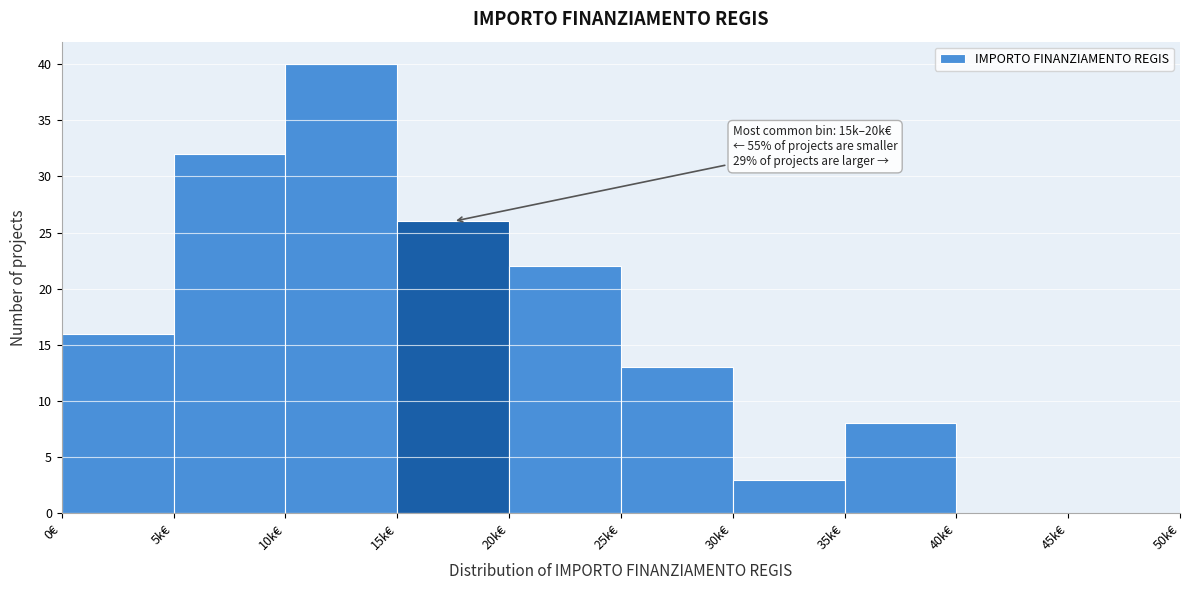

Reading left to right, what are all the values shown in this chart?

0€=16	5k€=32	10k€=40	15k€=26	20k€=22	25k€=13	30k€=3	35k€=8	40k€=0	45k€=0